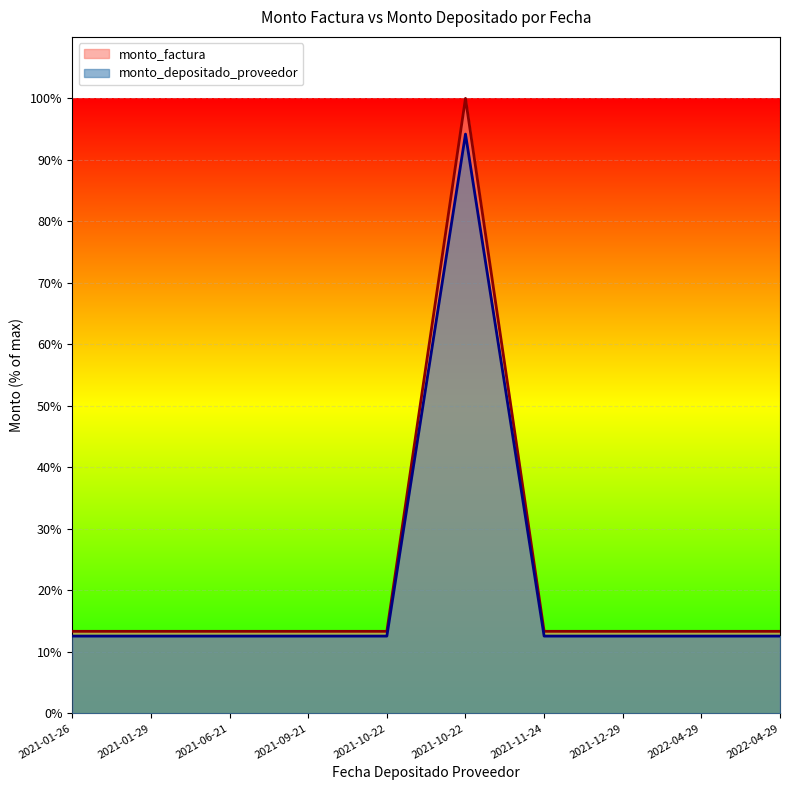

Reading left to right, transcribe all the data shown in this chart.

monto_factura: 13.3	13.3	13.3	13.3	13.3	100.0	13.3	13.3	13.3	13.3
monto_depositado_proveedor: 12.6	12.6	12.6	12.6	12.6	94.2	12.6	12.6	12.6	12.6